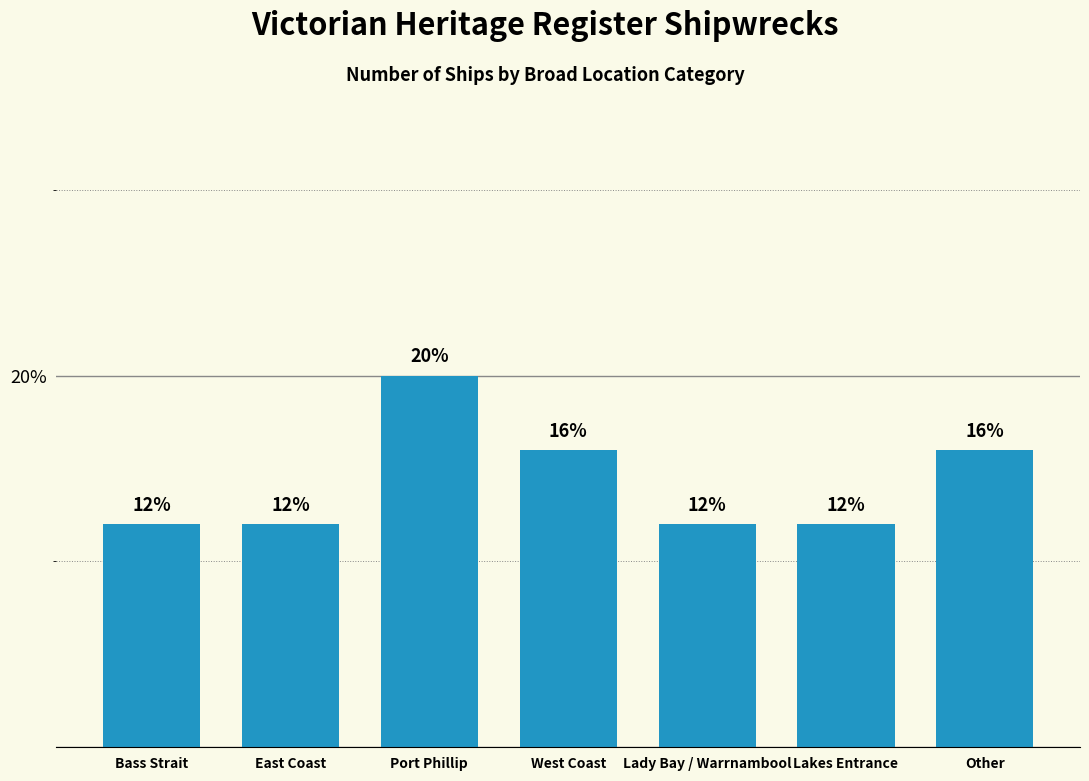

How many series are shown in this chart?

1